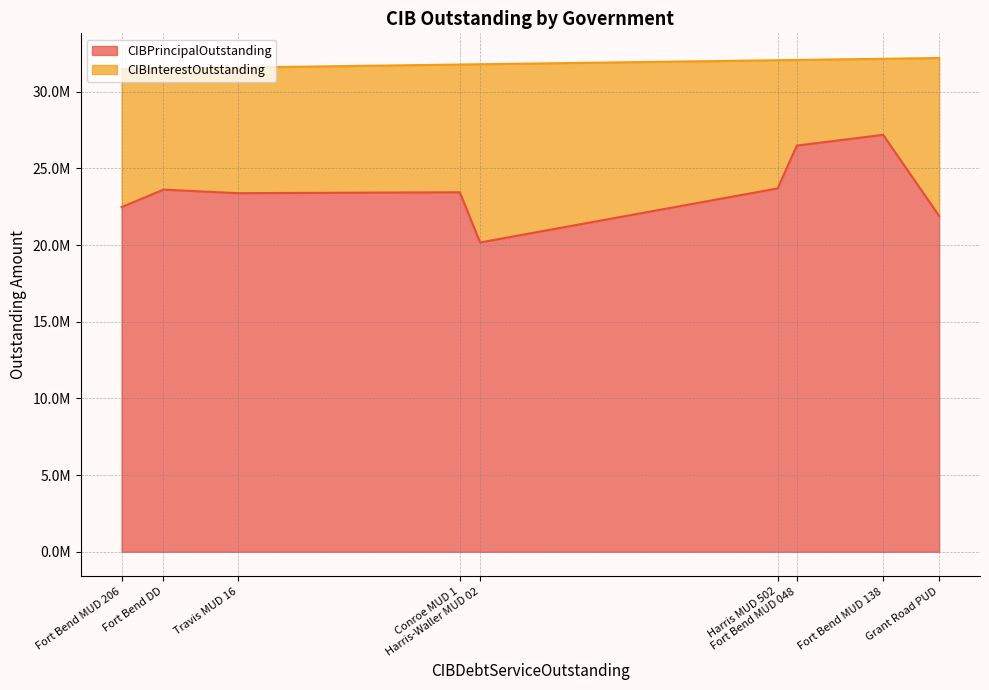

What are all the series names shown in the legend?

CIBPrincipalOutstanding, CIBInterestOutstanding